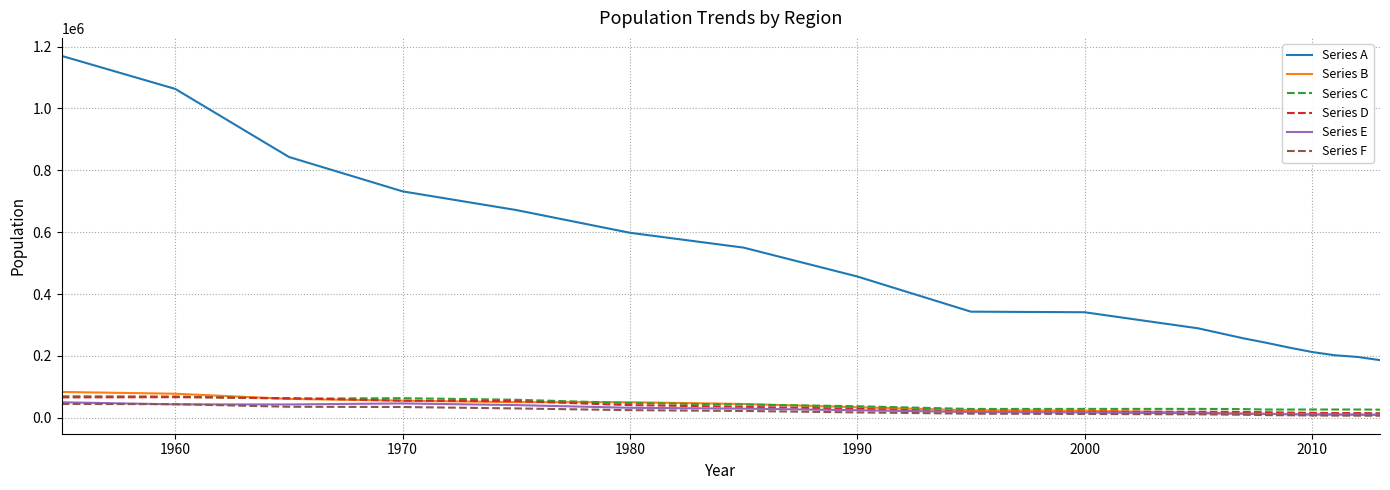

True or false: Series D and Series A cross at least once.

False